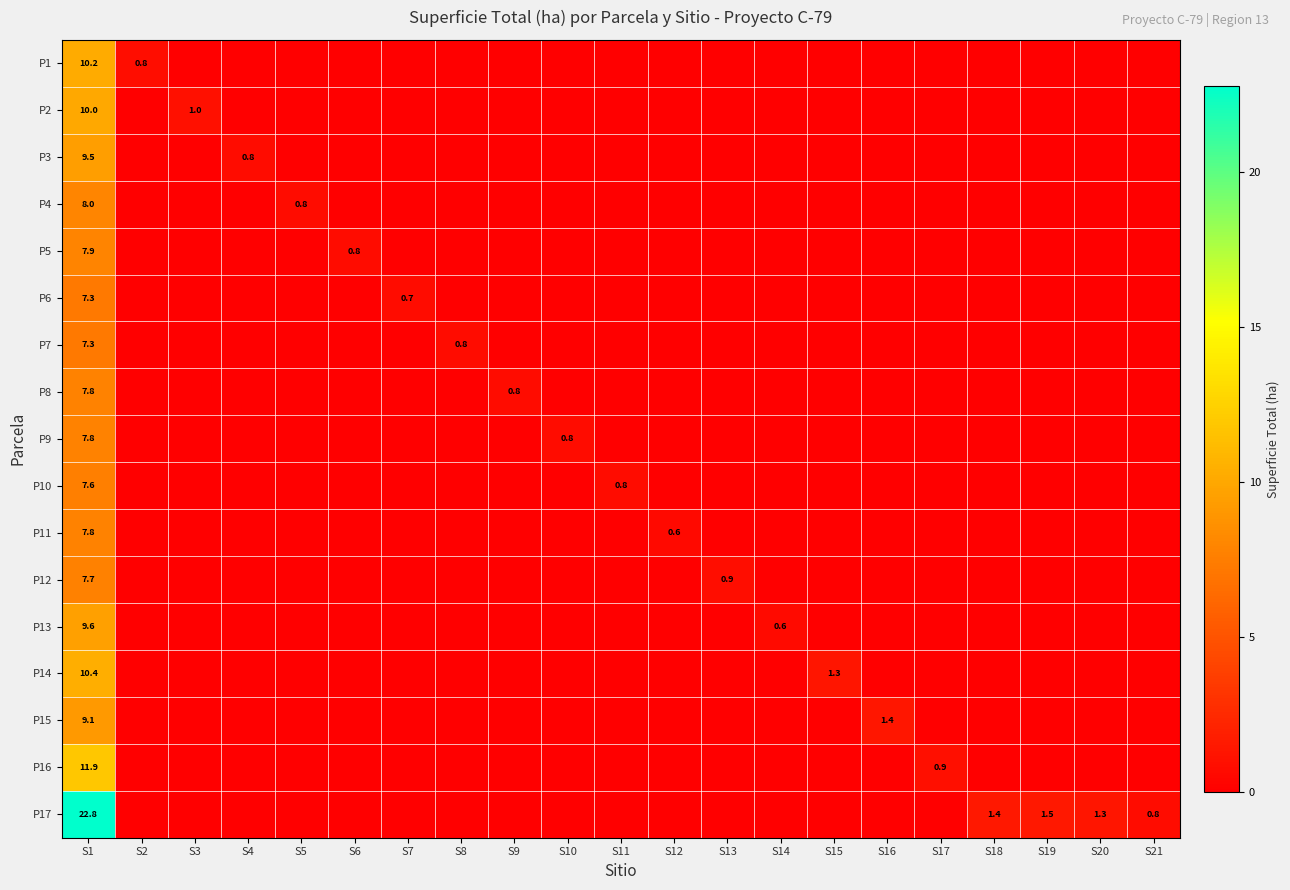

The value of P1 at S1 is 3.3. True or false?

False